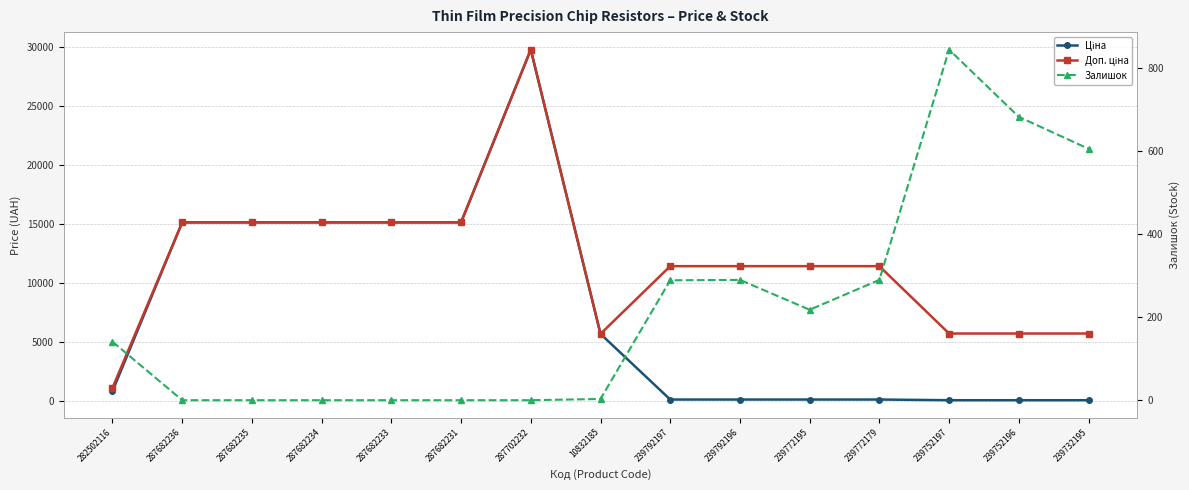

Does the chart display data point markers on the line(s)?

Yes